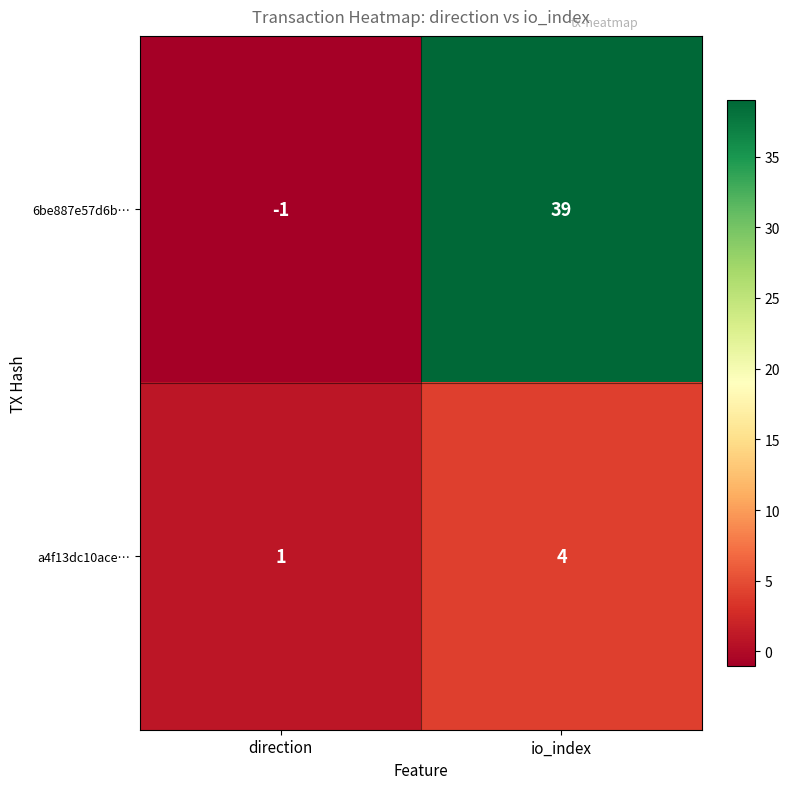

What is the total value across all series at io_index?

43